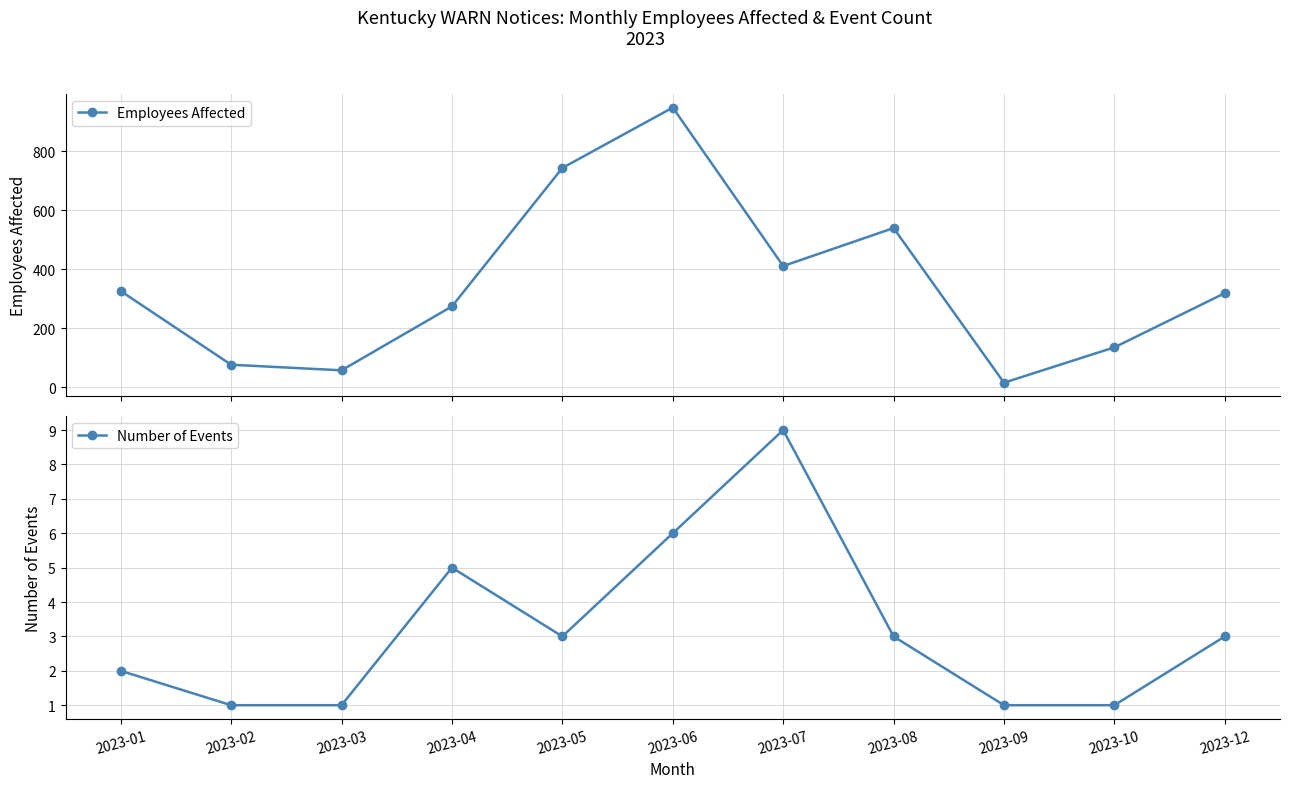

What are all the series names shown in the legend?

Employees Affected, Number of Events